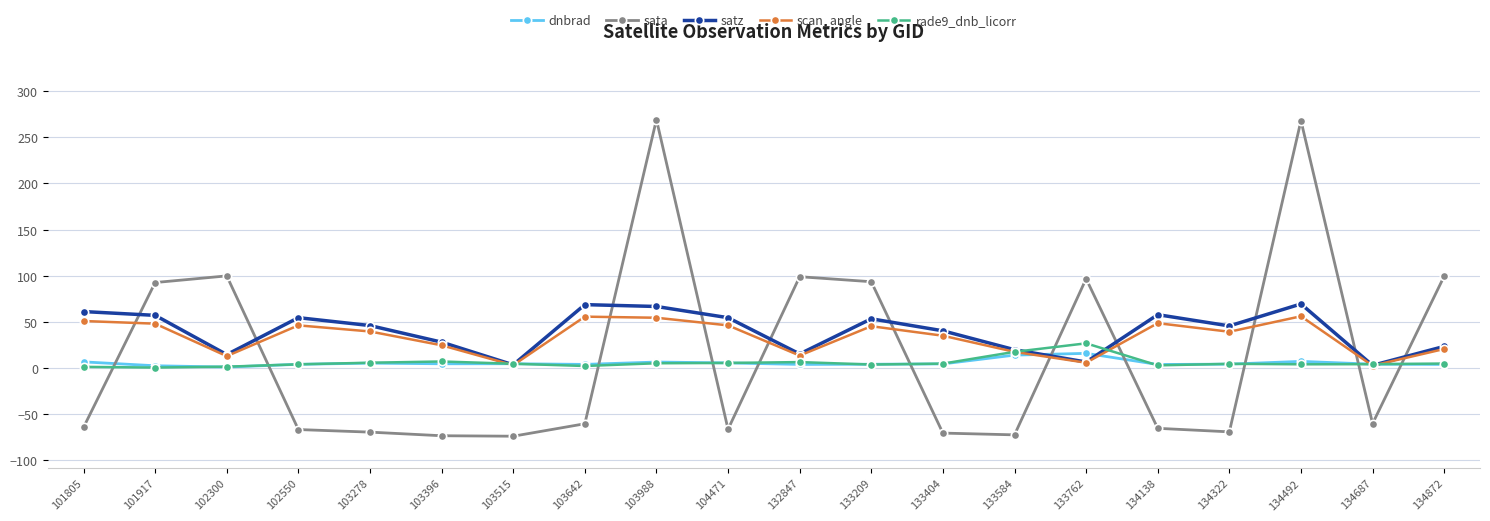

Between 132847 and 133762, which series saw the biggest shift?

rade9_dnb_licorr